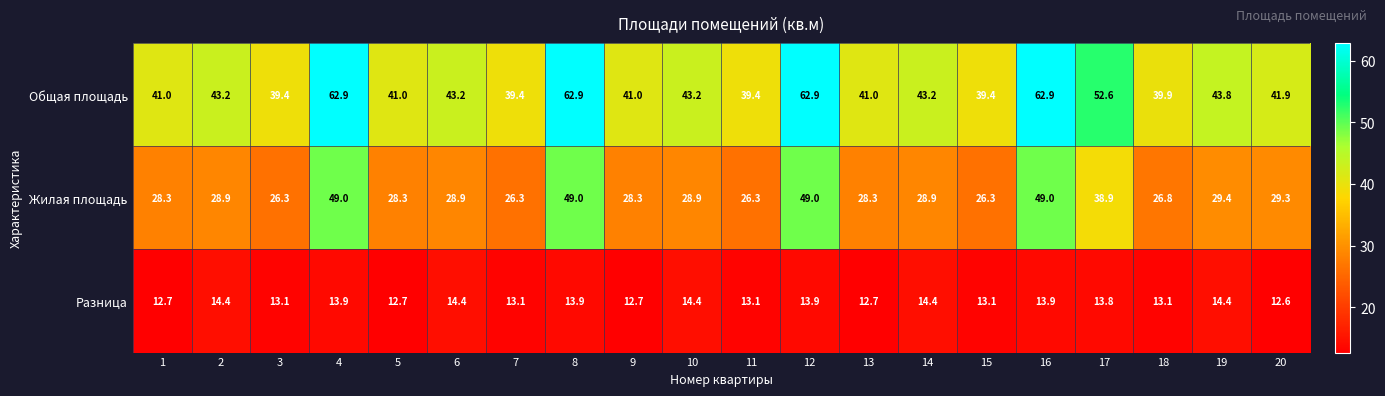

The value of Жилая площадь at 2 is 12.9. True or false?

False